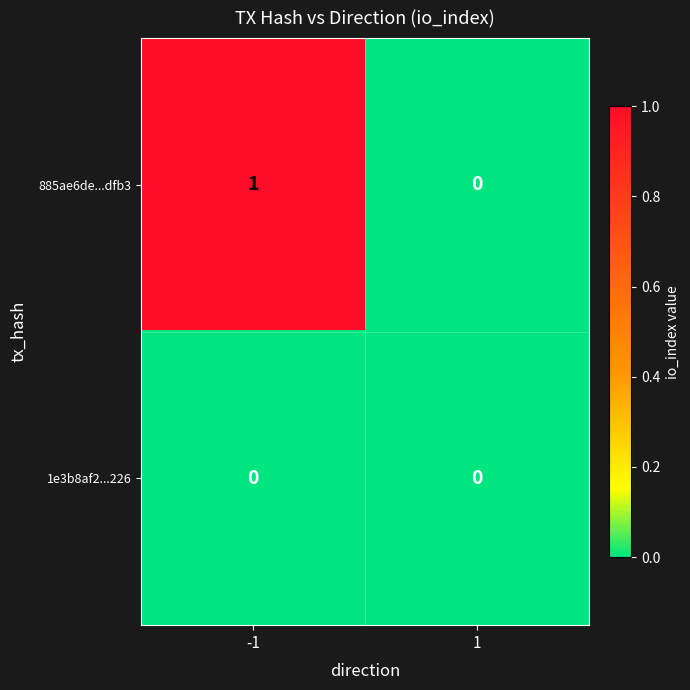

Rank the series by their average value, from highest to lowest.

885ae6de...dfb3, 1e3b8af2...226